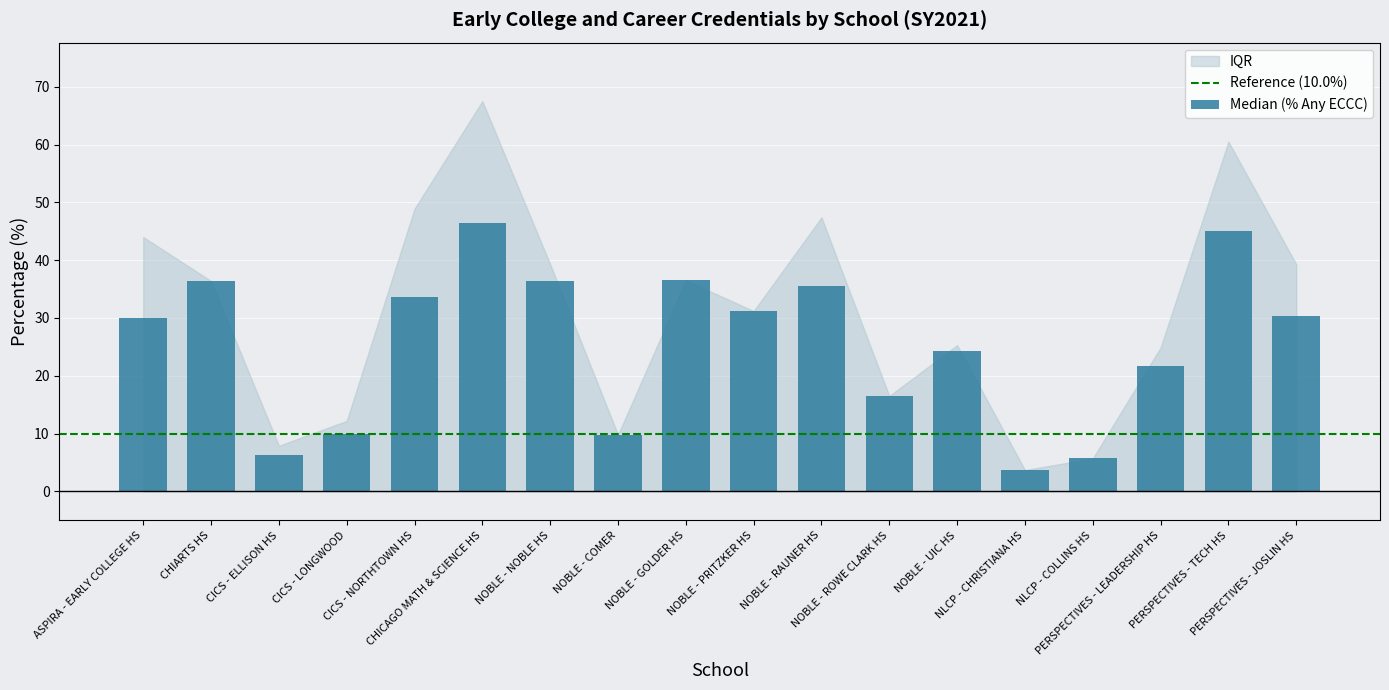

What is the difference between the second highest and minimum values?

41.4